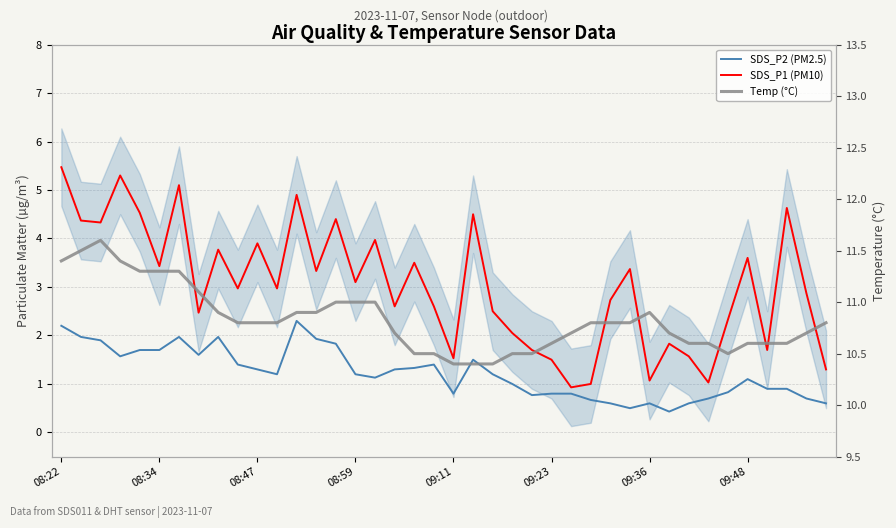

What is the lowest value of the SDS_P2 (PM2.5) series?

0.4